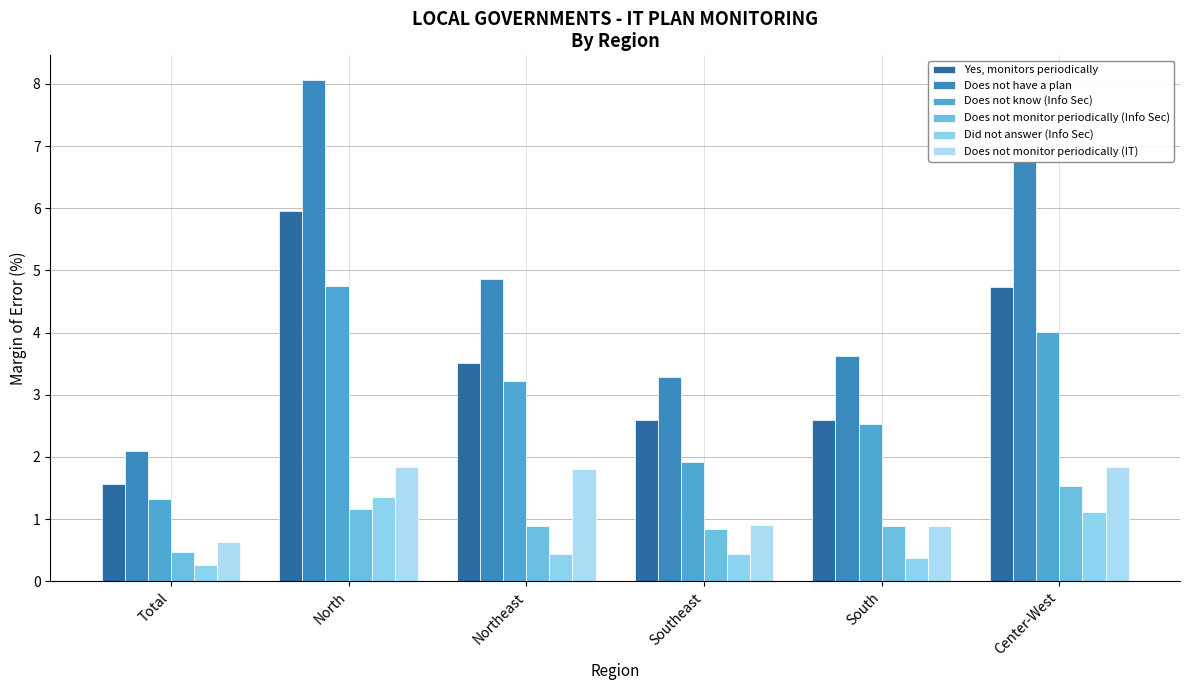

At how many categories does at least one series exceed 0?

6